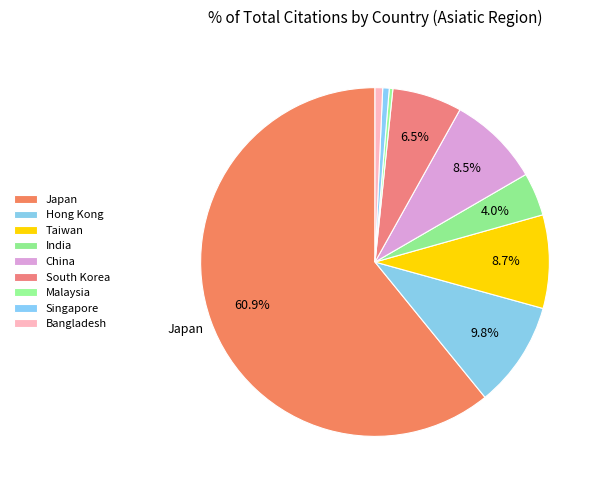

To the nearest percent, what is the difference between the largest and smallest slice percentages?

61%